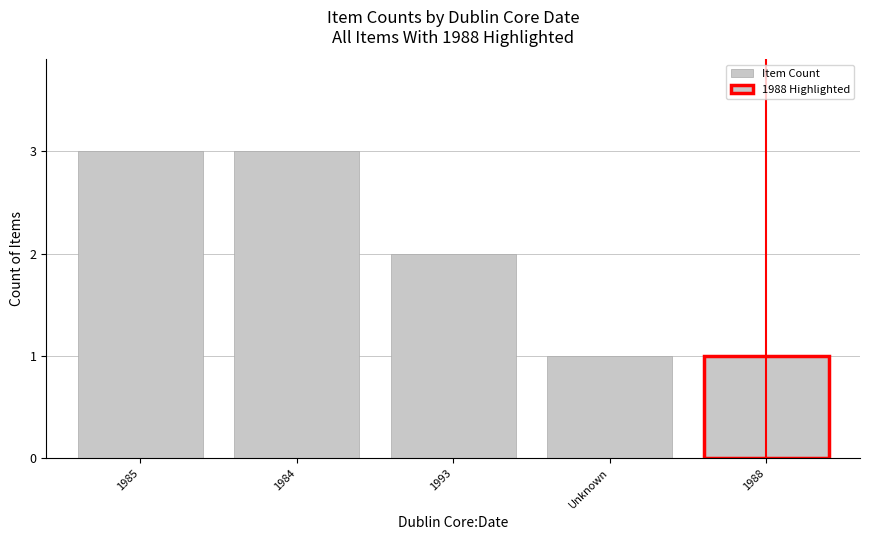

What is the change in value from 1985 to Unknown?

-2